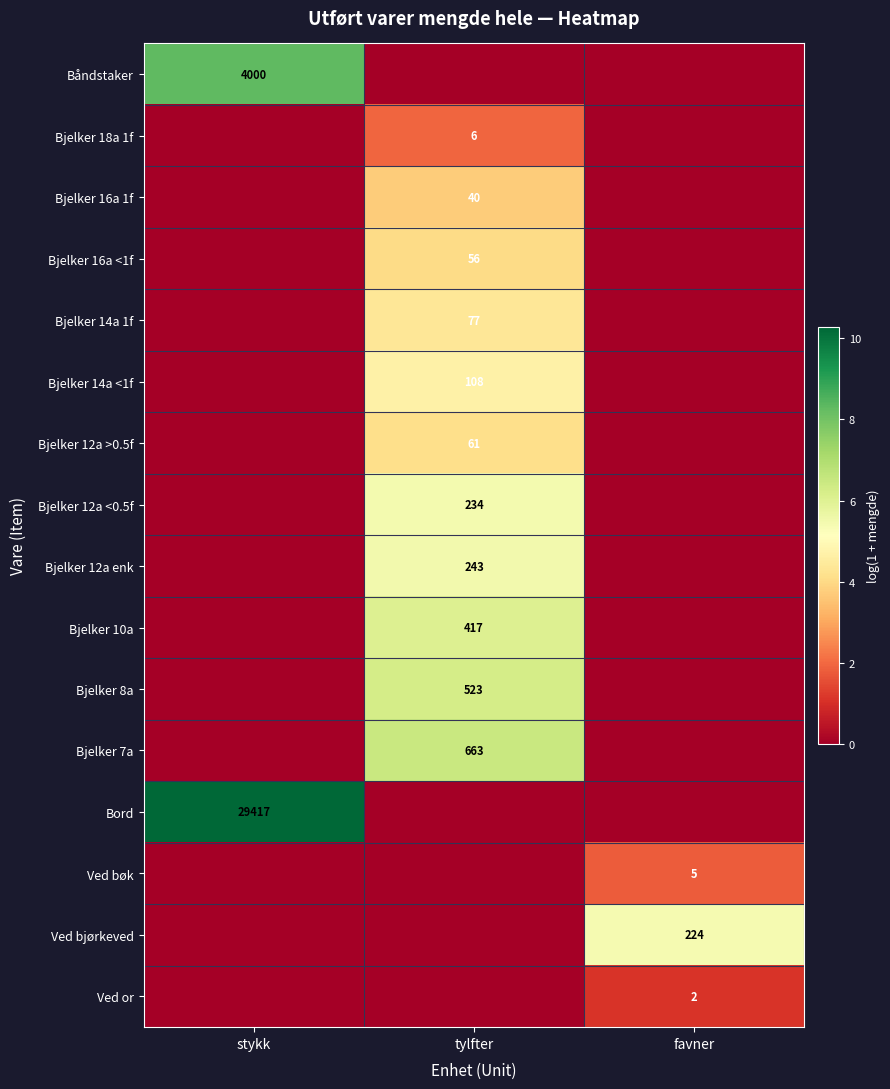

The value of Bjelker 8a at tylfter is 291. True or false?

False